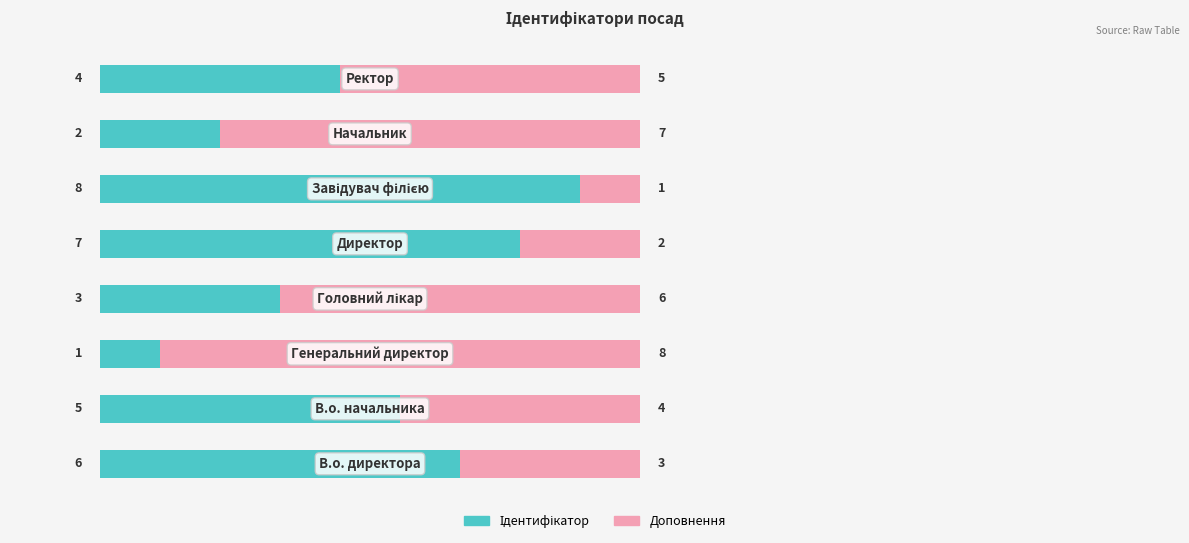

Count the number of data series in this chart.

2